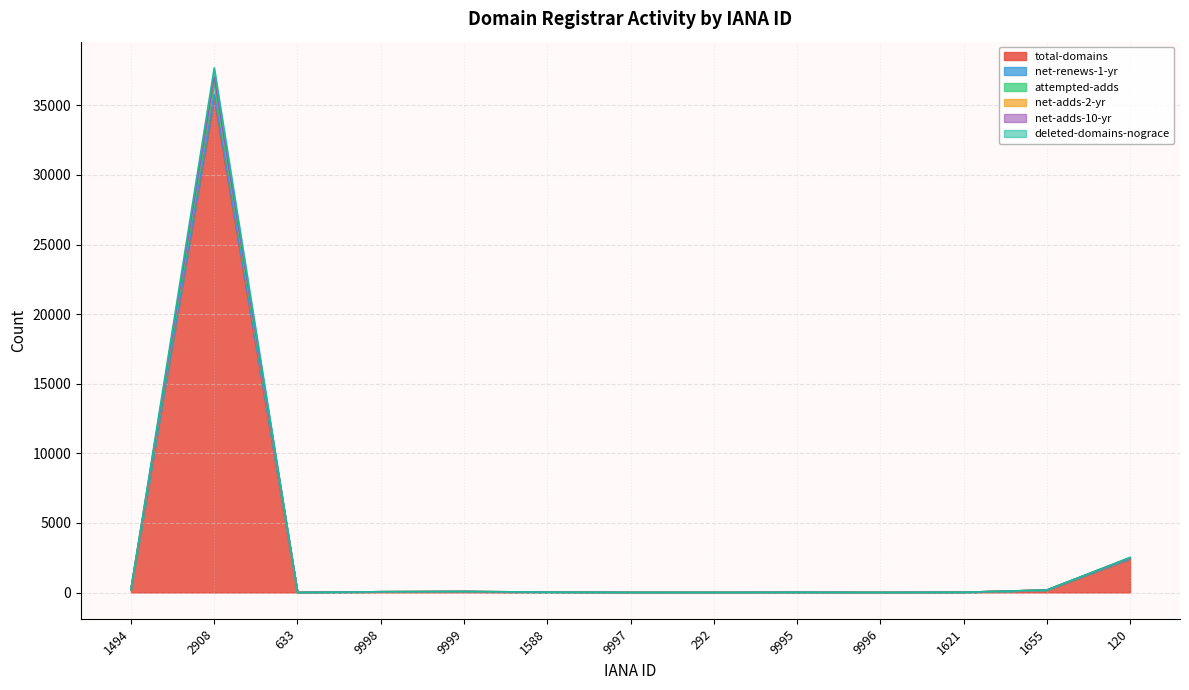

True or false: net-adds-2-yr and deleted-domains-nograce intersect in this chart.

False